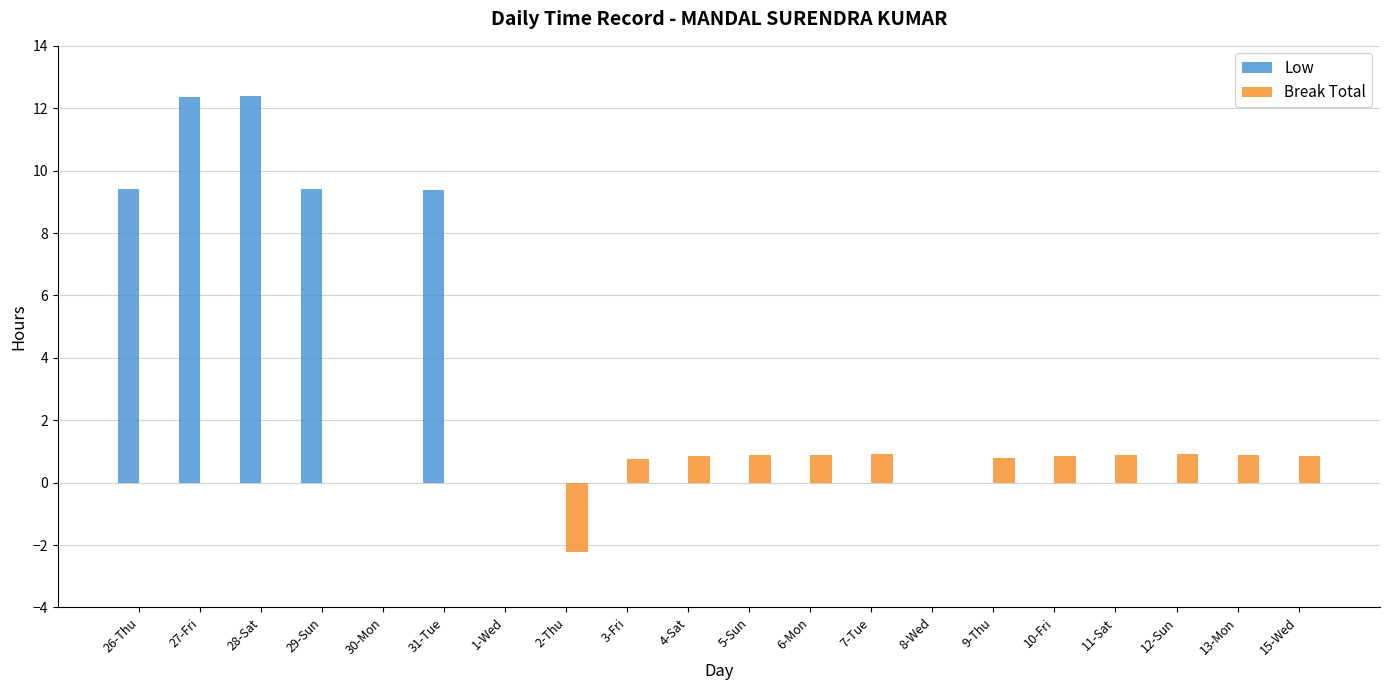

How many groups of bars are there?

20